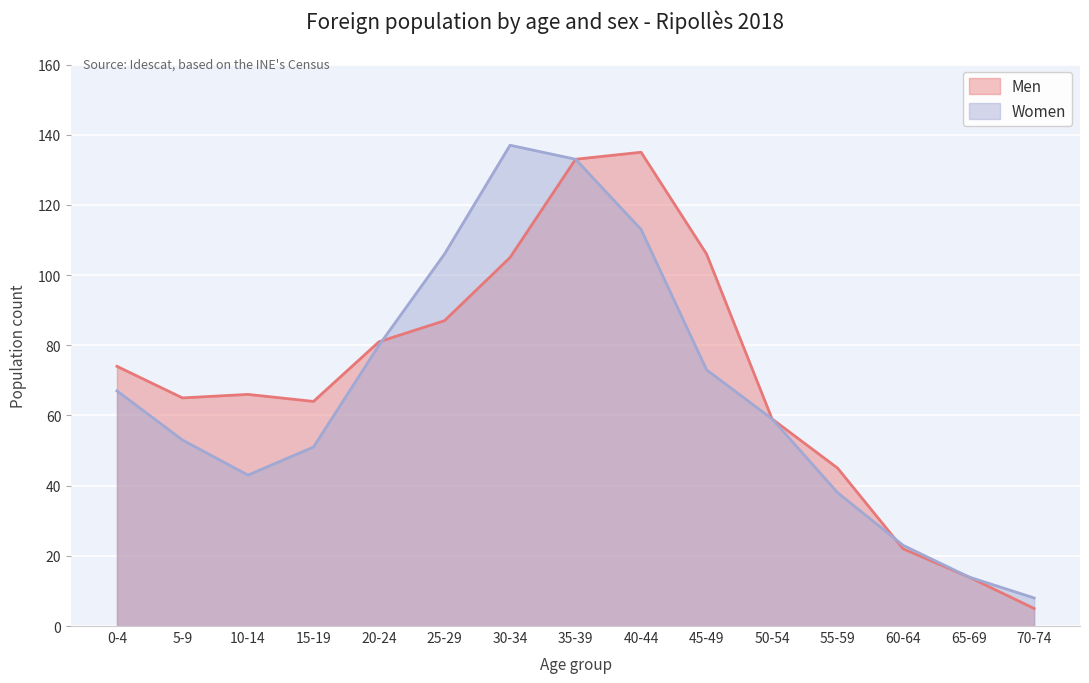

Which category has the highest value across all series?

30-34